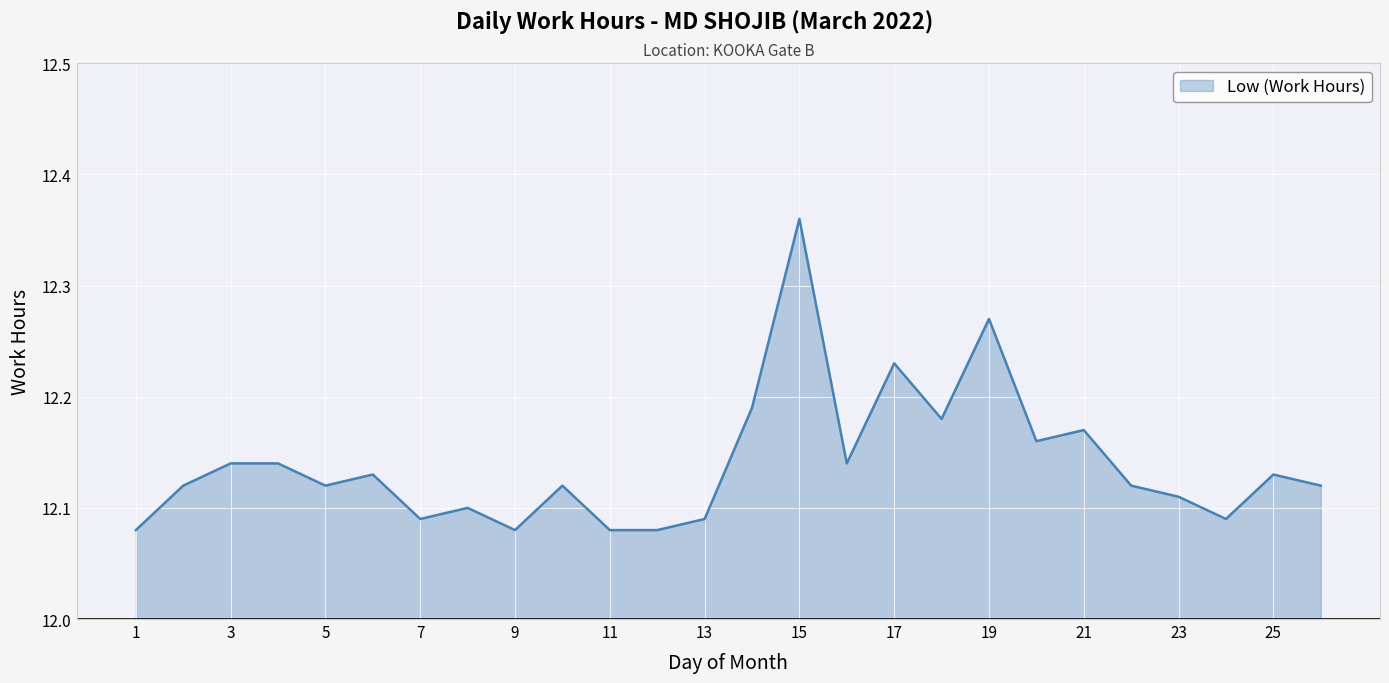

How many lines are shown in the chart?

1